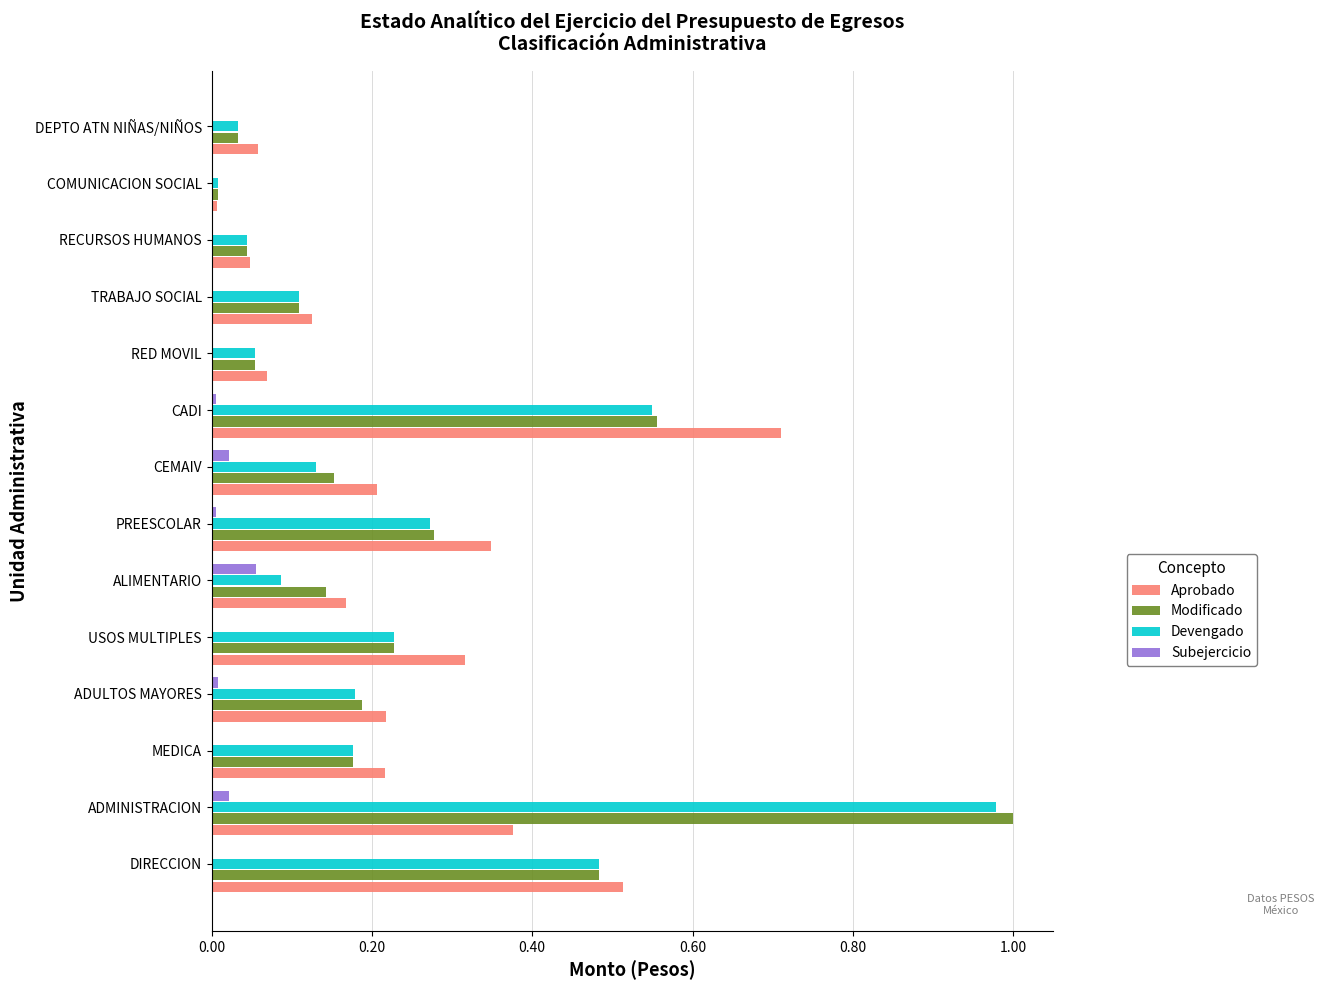

At which category does the chart reach its peak across all series?

ADMINISTRACION